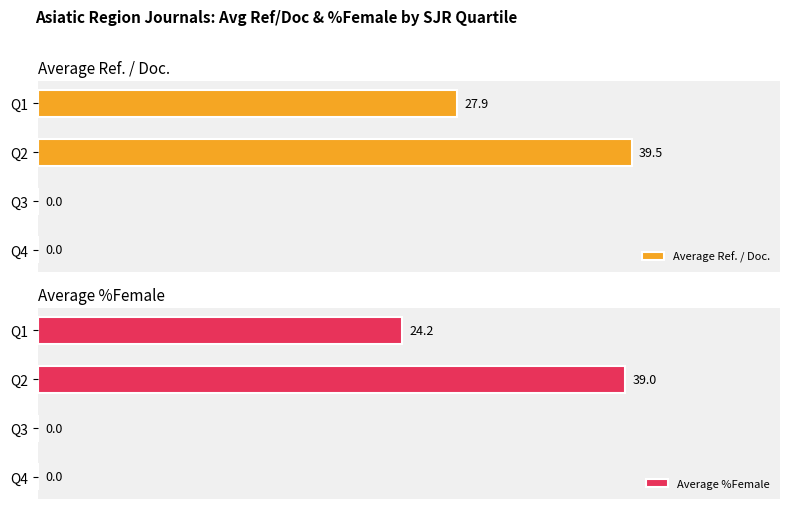

At which category is the sum across all series the highest?

20